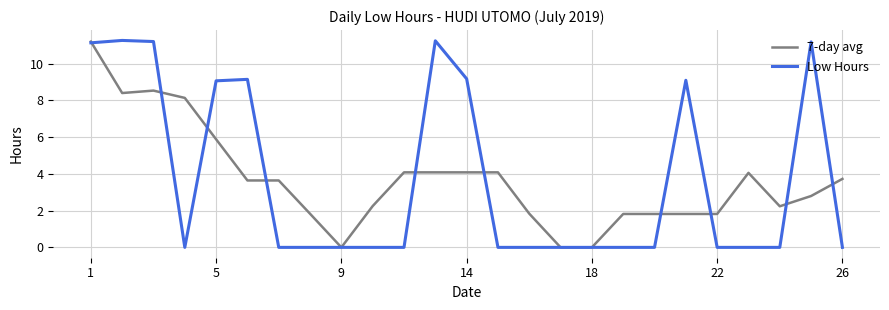

What is the maximum value shown in the chart?

11.3